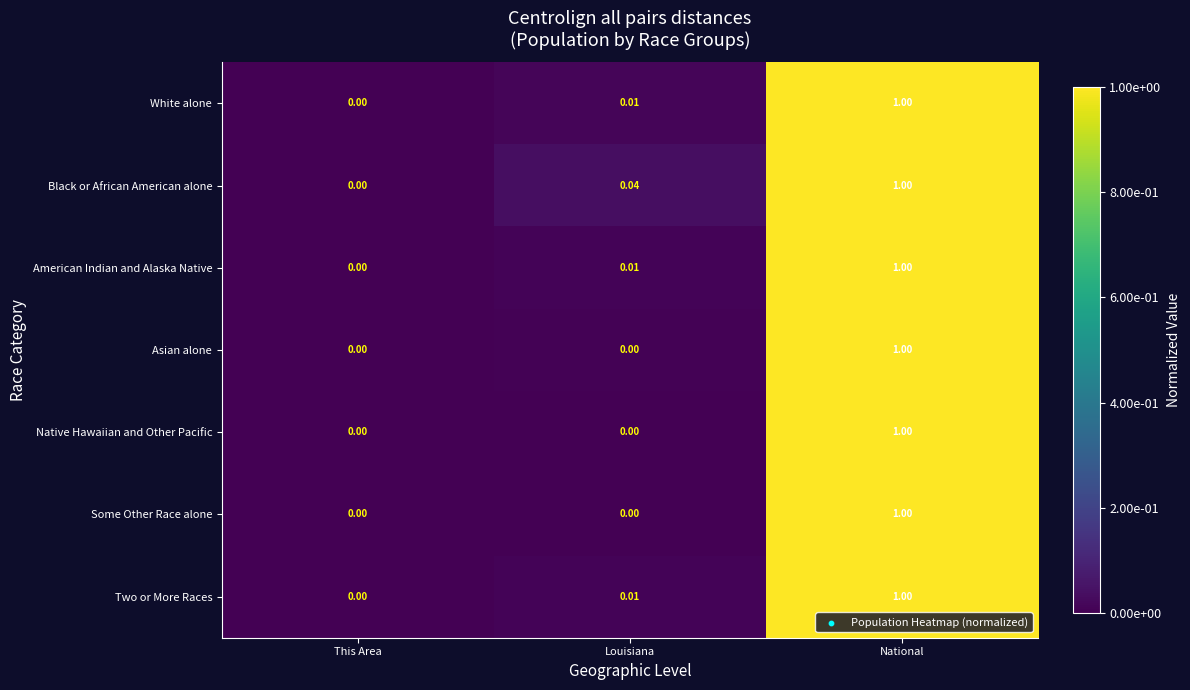

How many data points does each series have?

3